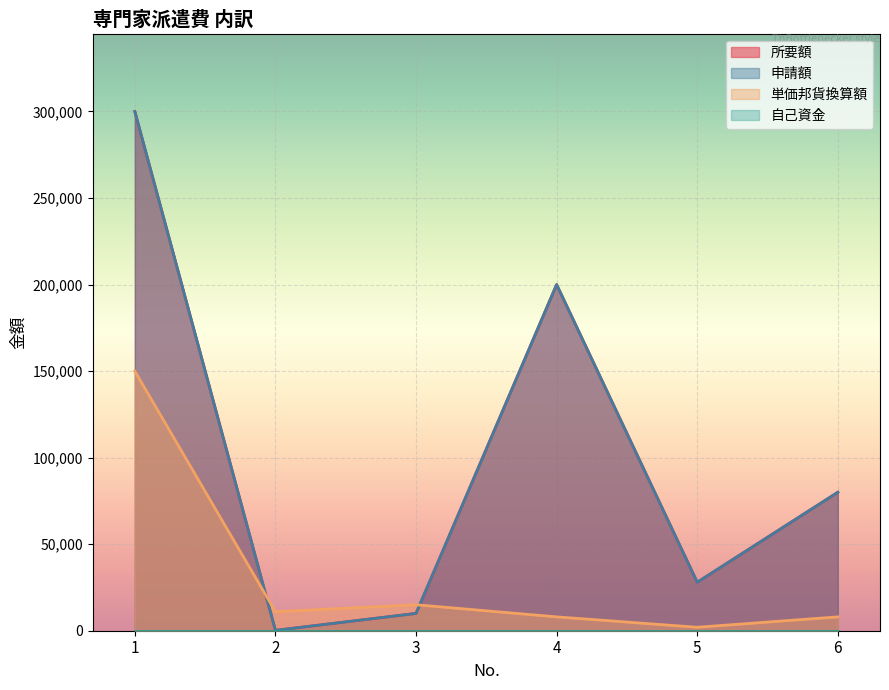

How many lines are shown in the chart?

4